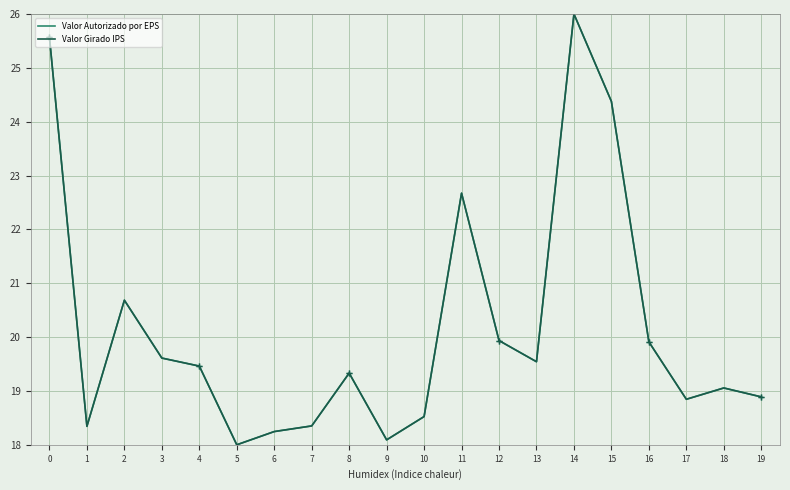

Between 2 and 6, which is larger?

2